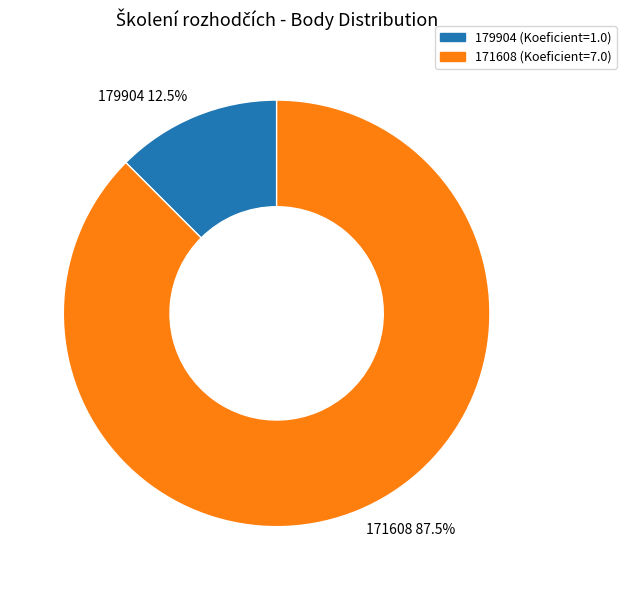

How many slices are in this pie chart?

2